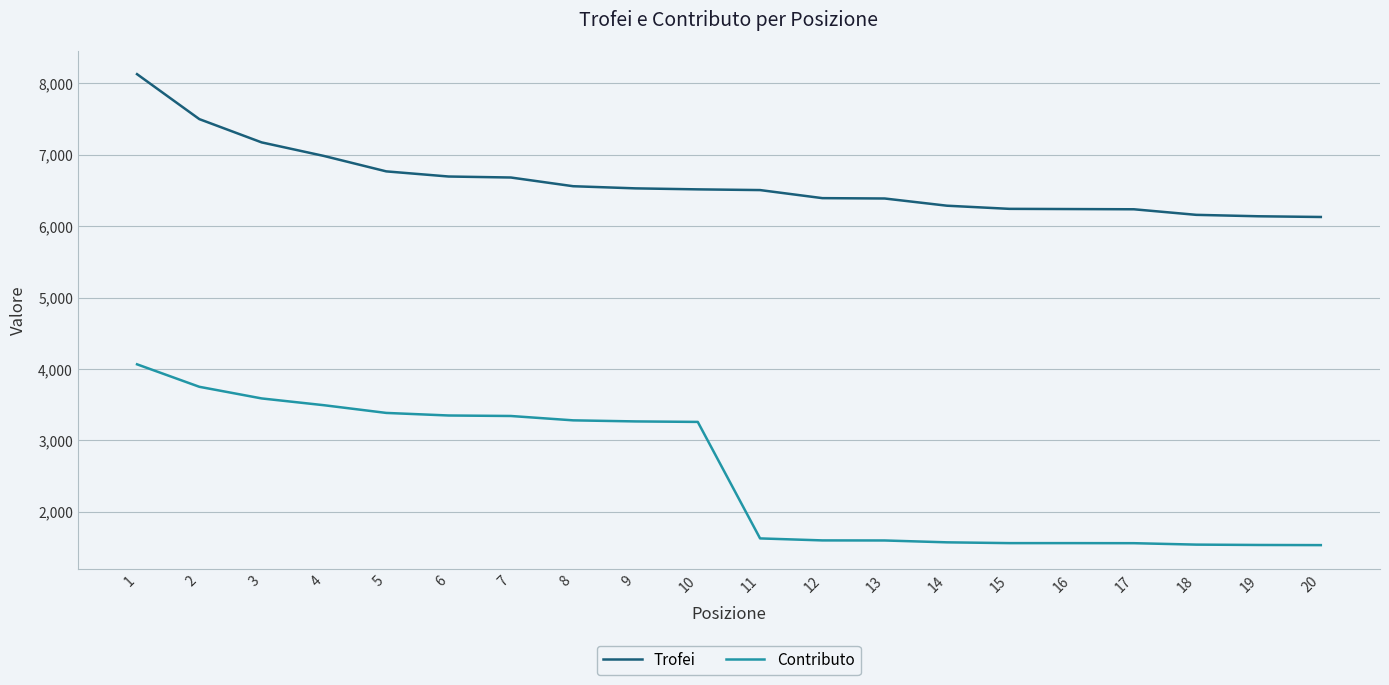

What is the difference between the maximum and minimum values in the Trofei series?

2001